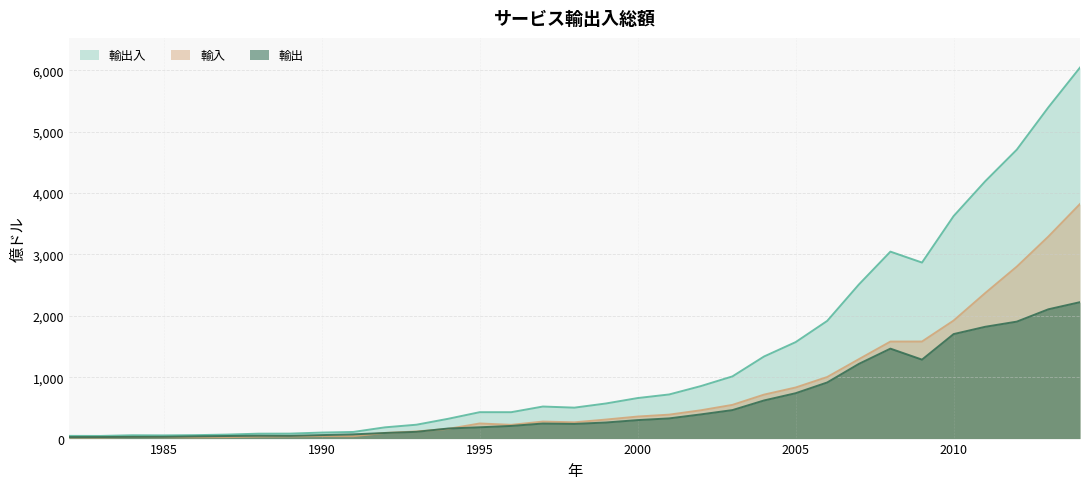

At which category does 輸入 reach its first local valley?

1983